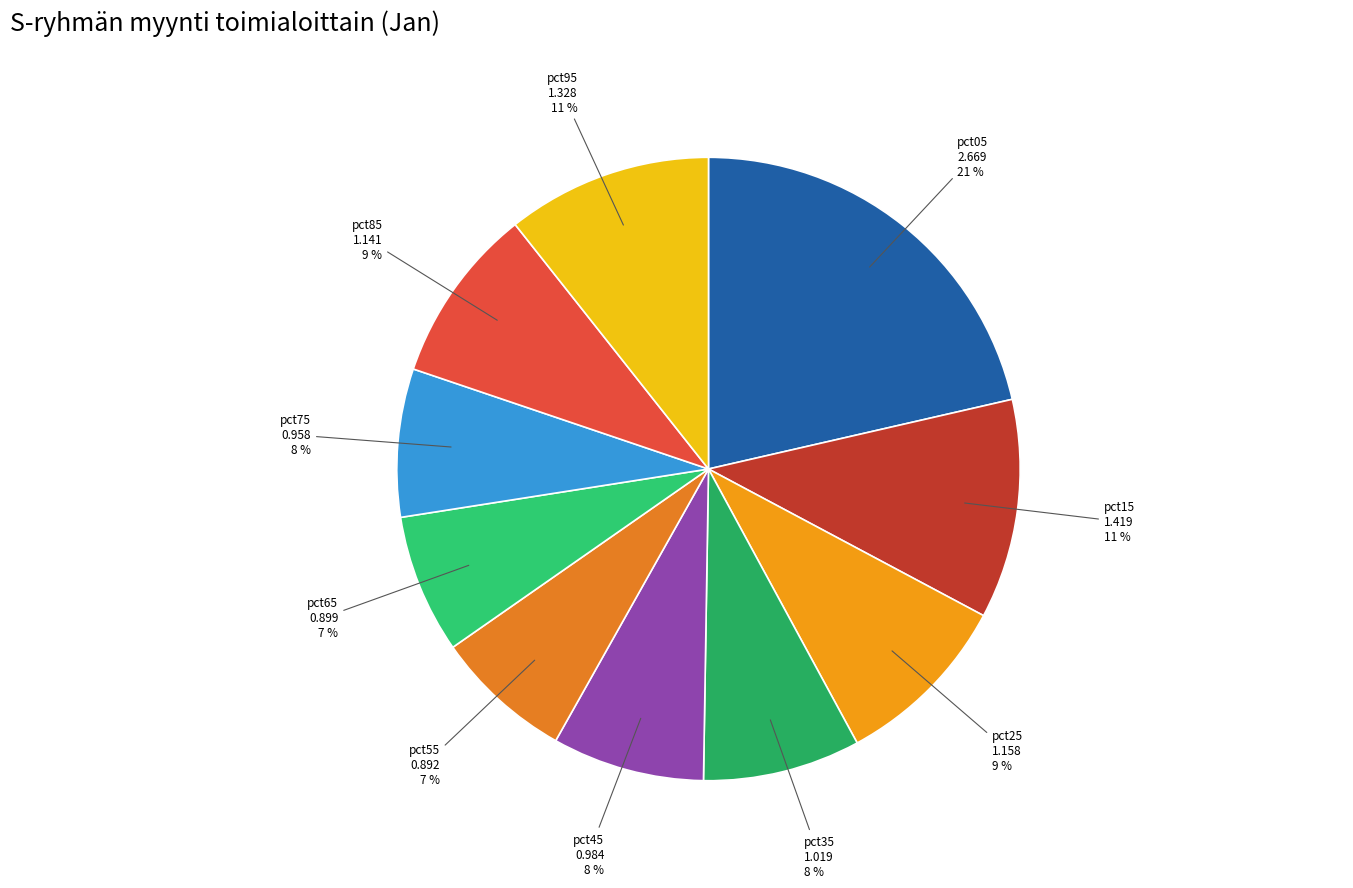

To the nearest percent, what is the difference between the largest and smallest slice percentages?

14%